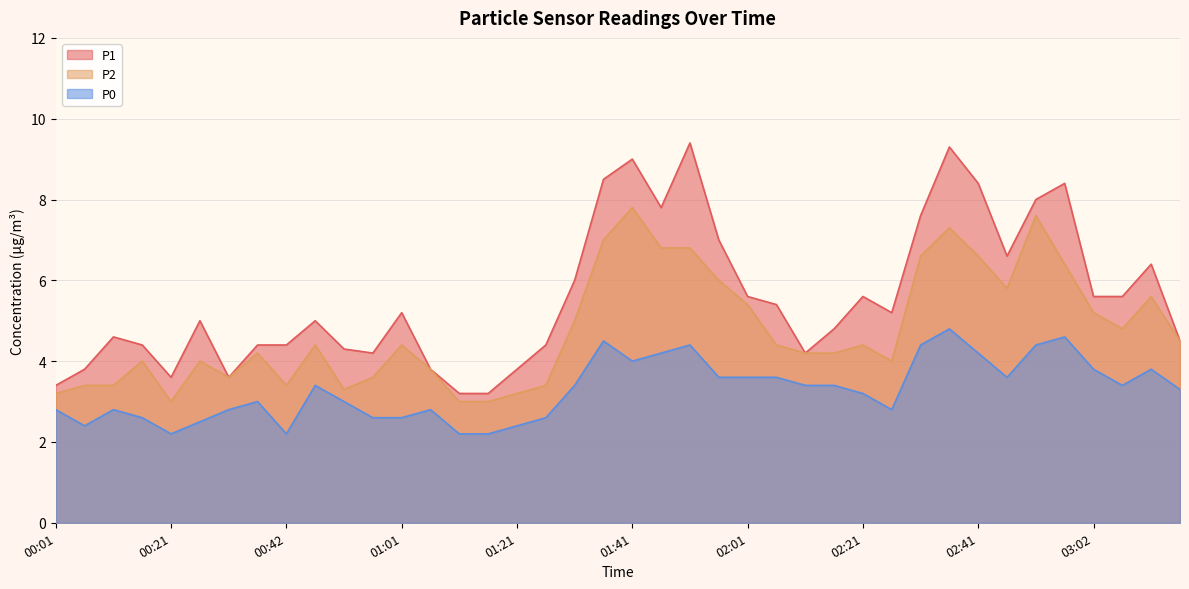

What is the sum of all P0 values?

131.5